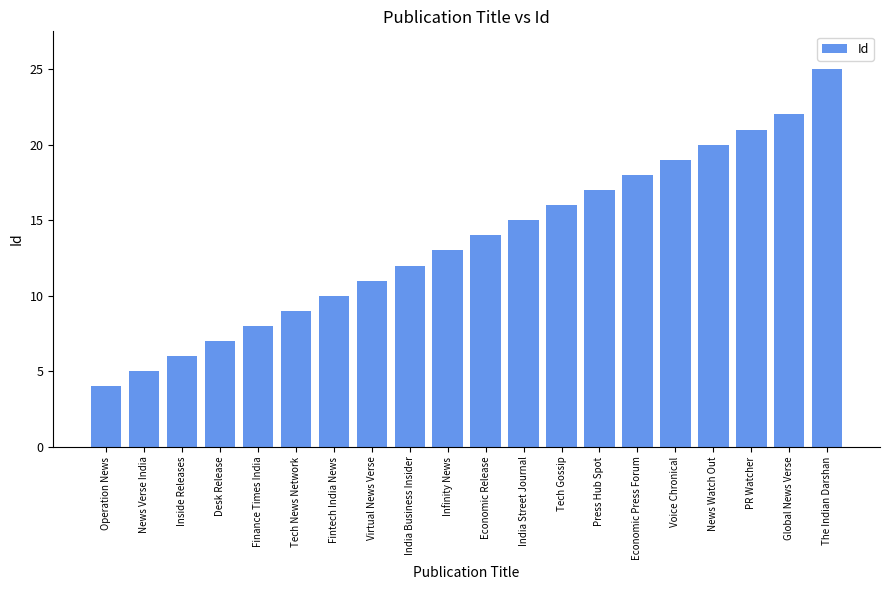

At which category does the chart reach its minimum across all series?

Operation News